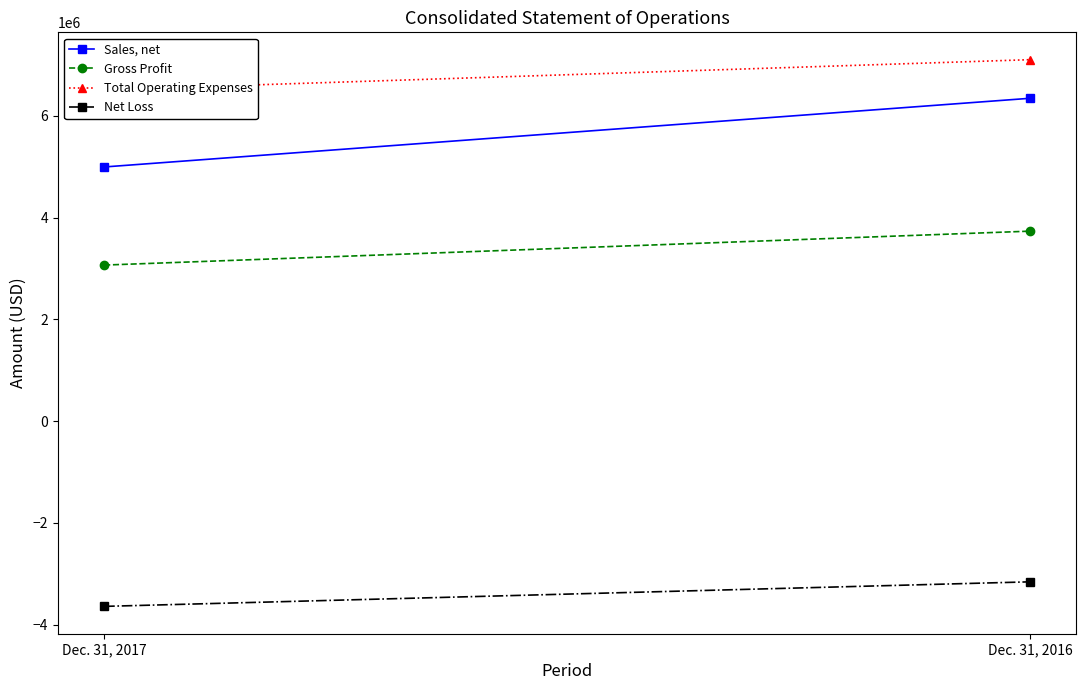

What are all the series names shown in the legend?

Sales, net, Gross Profit, Total Operating Expenses, Net Loss